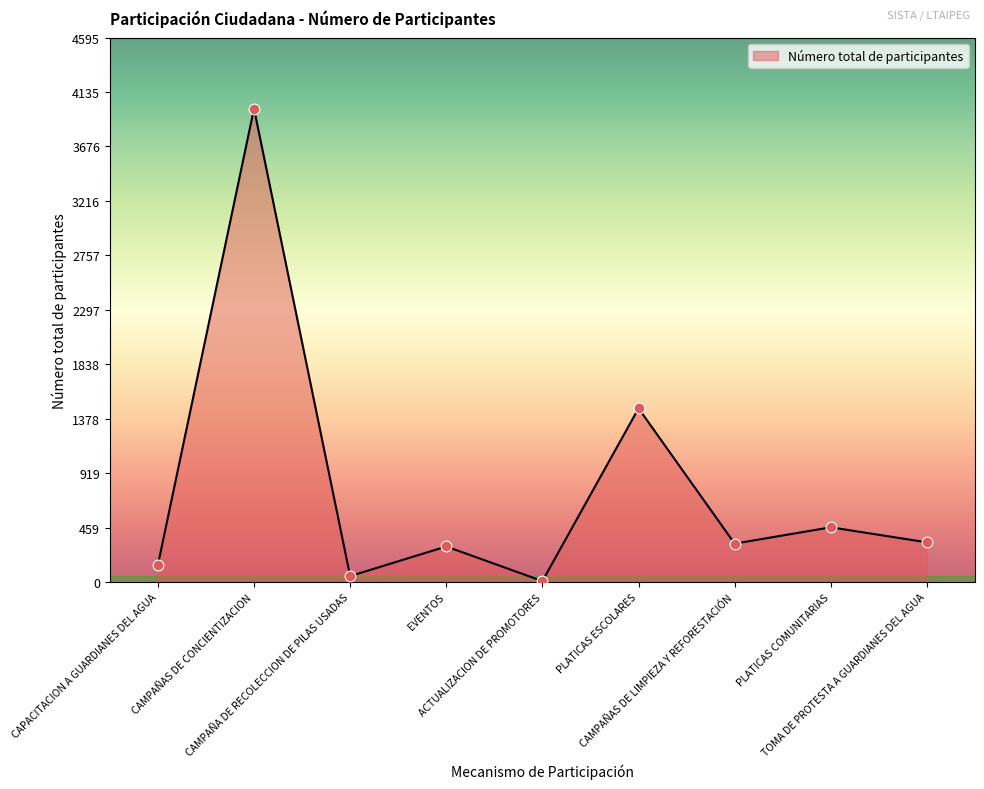

Between CAMPAÑAS DE CONCIENTIZACION and CAMPAÑA DE RECOLECCION DE PILAS USADAS, which is larger?

CAMPAÑAS DE CONCIENTIZACION